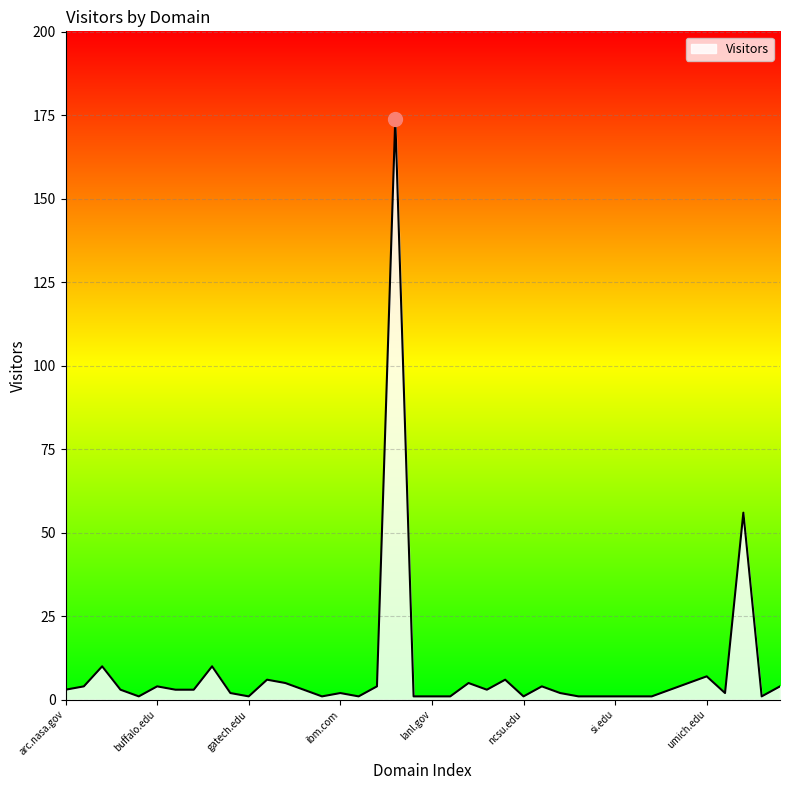

What is the maximum value shown in the chart?

174